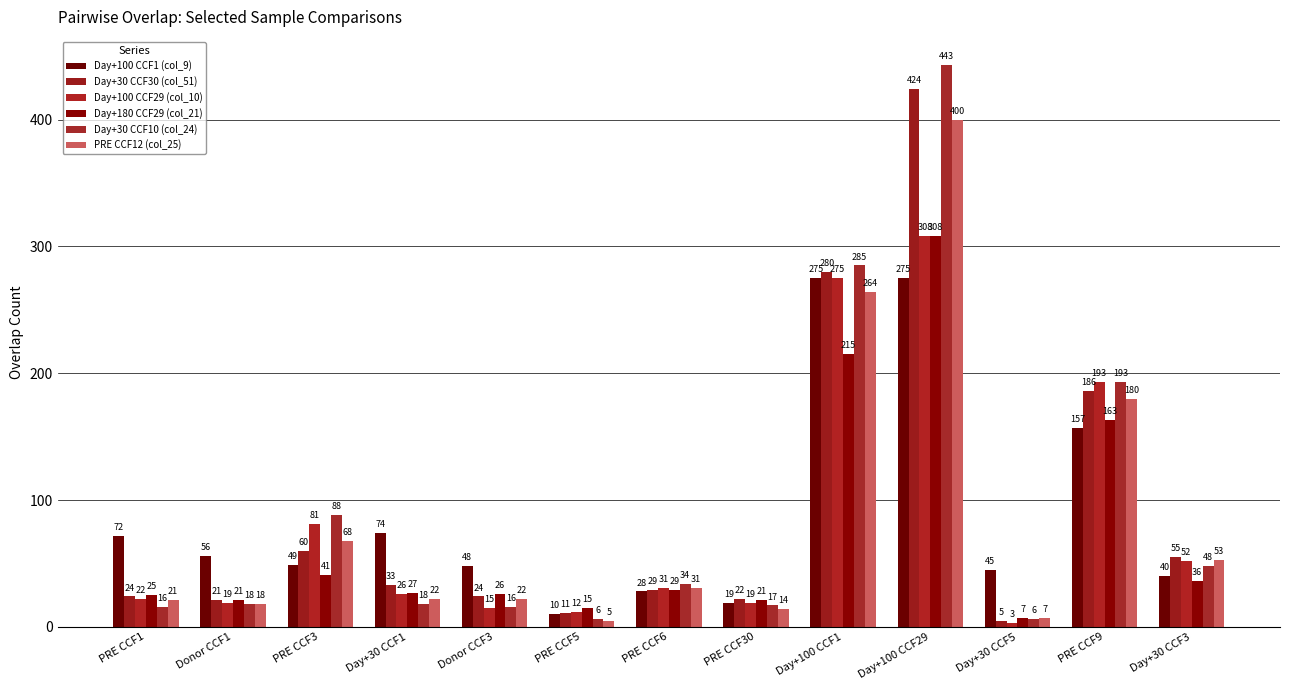

What is the average value of the PRE CCF12 (col_25) series?

85